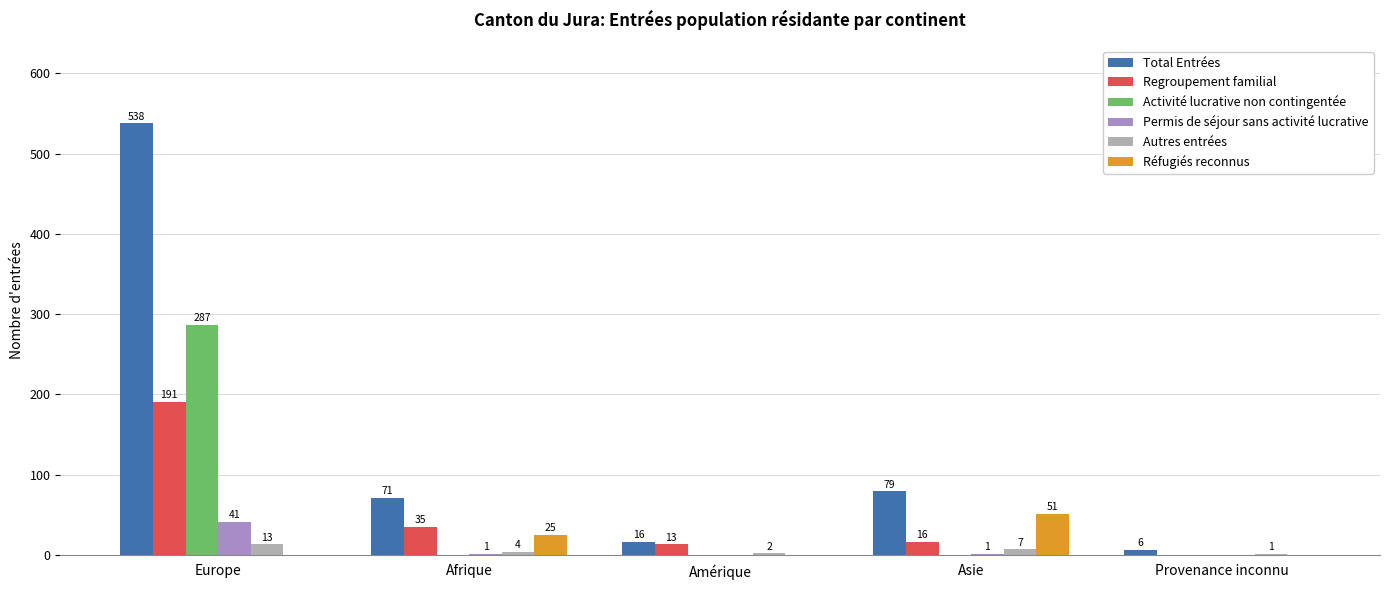

At which category does the chart reach its peak across all series?

Europe